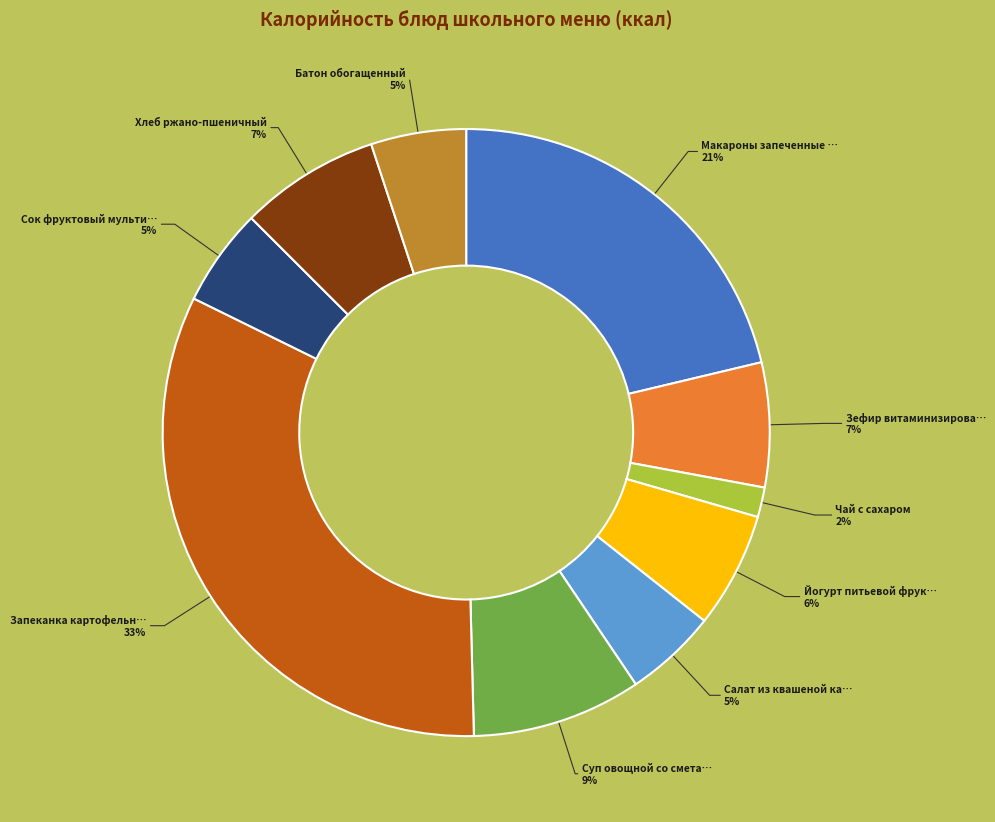

Is there a majority slice in this chart?

No